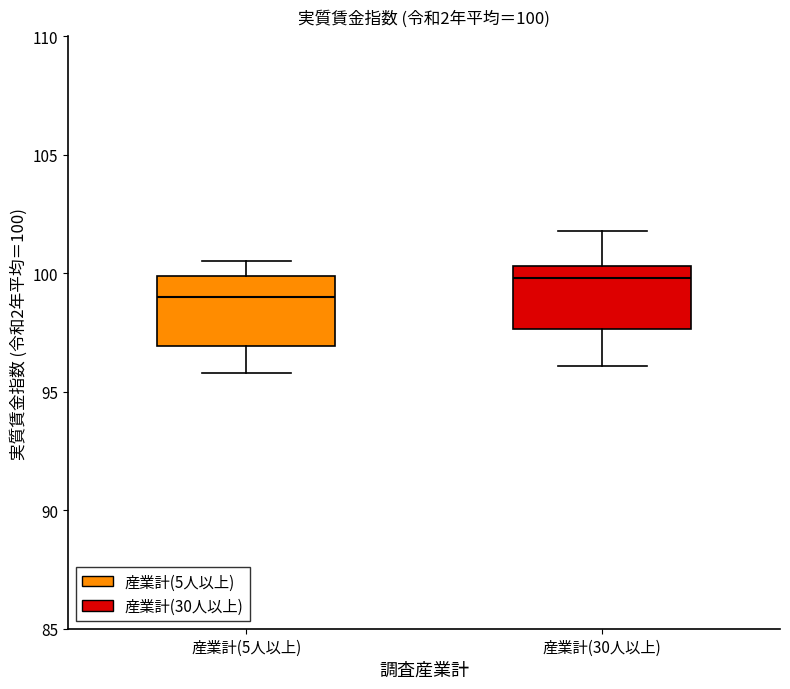

Which box's median line is the highest?

産業計(30人以上)